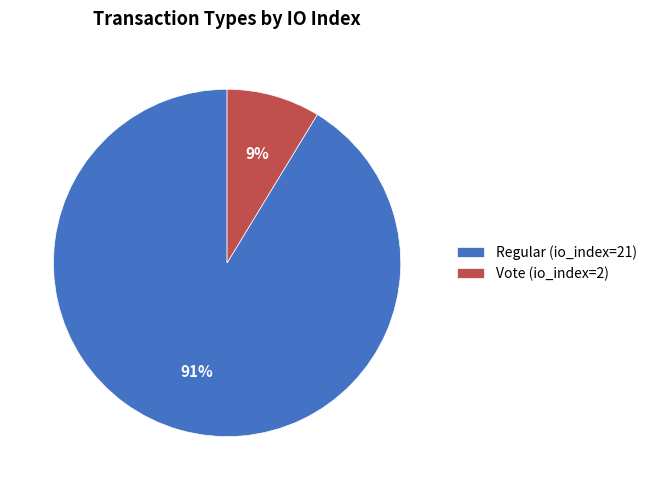

Is there a majority slice in this chart?

Yes